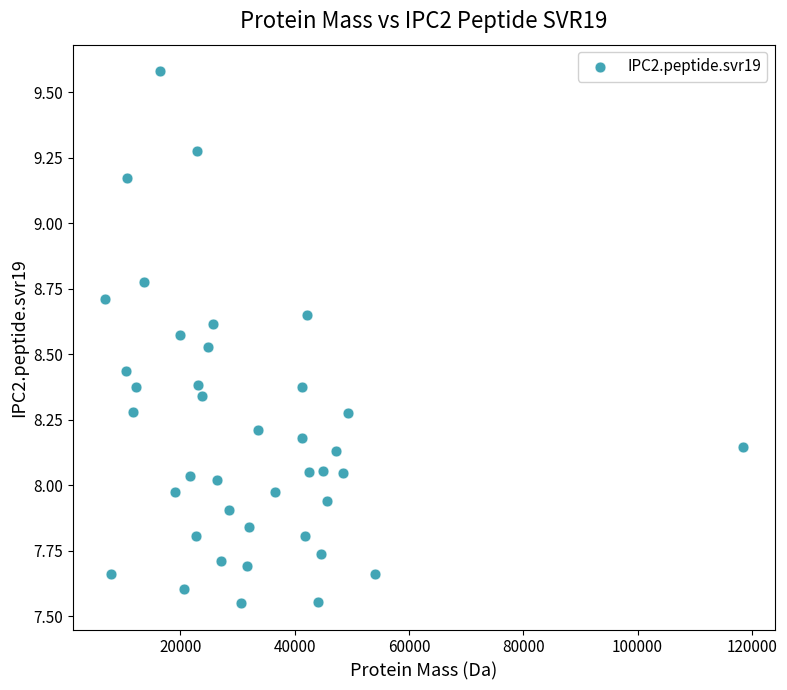

What is the range of Y values (max minus min)?

2.0